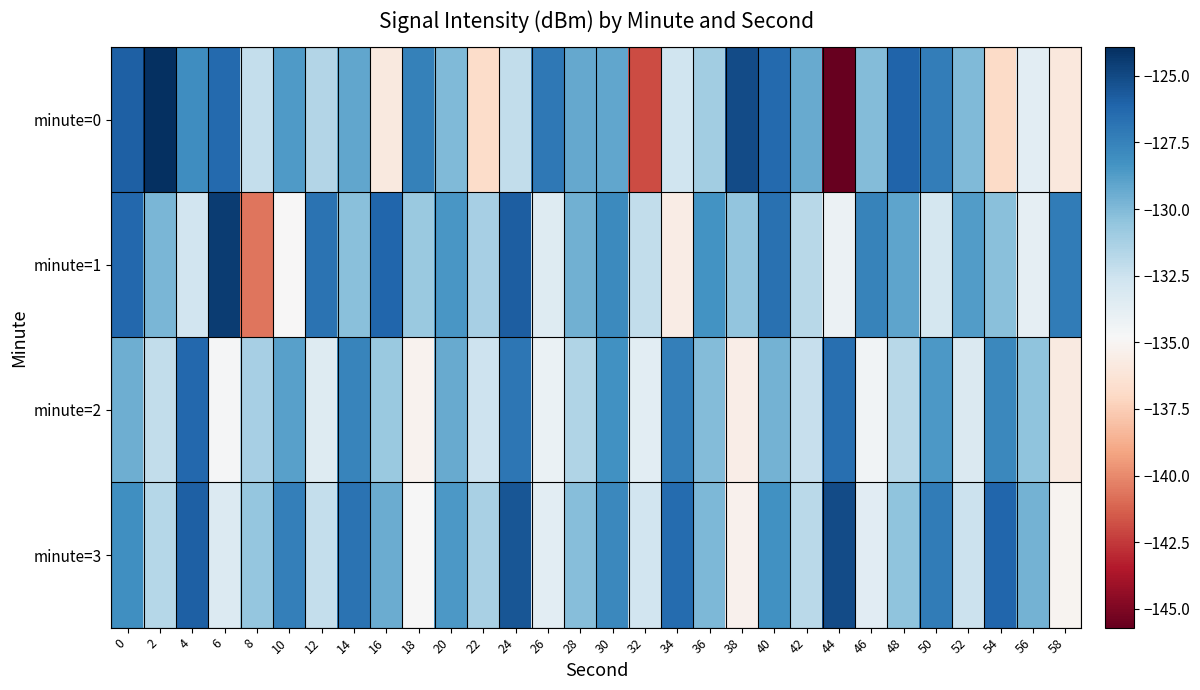

Reading left to right, what are all the values shown in this chart?

minute=0: 0=-125.9	2=-123.9	4=-128.1	6=-126.3	8=-132.2	10=-128.6	12=-131.6	14=-129.1	16=-135.9	18=-127.5	20=-130.0	22=-136.8	24=-132.2	26=-127.0	28=-129.2	30=-129.2	32=-141.9	34=-132.7	36=-131.0	38=-125.1	40=-126.3	42=-129.3	44=-145.7	46=-130.1	48=-126.1	50=-127.3	52=-130.0	54=-136.9	56=-133.7	58=-135.9
minute=1: 0=-126.2	2=-129.8	4=-132.8	6=-124.4	8=-140.7	10=-134.8	12=-126.8	14=-130.3	16=-126.2	18=-130.8	20=-128.5	22=-131.2	24=-125.8	26=-133.4	28=-129.6	30=-127.9	32=-132.1	34=-135.6	36=-128.3	38=-130.5	40=-126.7	42=-131.8	44=-134.2	46=-127.5	48=-129.1	50=-132.9	52=-128.7	54=-130.3	56=-133.8	58=-127.2
minute=2: 0=-129.5	2=-132.1	4=-126.3	6=-134.7	8=-131.2	10=-128.9	12=-133.4	14=-127.6	16=-130.8	18=-135.2	20=-129.3	22=-132.6	24=-126.9	26=-134.1	28=-131.5	30=-128.2	32=-133.7	34=-127.4	36=-130.1	38=-135.5	40=-129.7	42=-132.3	44=-126.6	46=-134.4	48=-131.8	50=-128.6	52=-133.2	54=-127.8	56=-130.4	58=-135.8
minute=3: 0=-128.1	2=-131.7	4=-125.9	6=-133.3	8=-130.6	10=-127.4	12=-132.2	14=-126.8	16=-129.4	18=-134.8	20=-128.6	22=-131.3	24=-125.5	26=-133.7	28=-130.2	30=-127.8	32=-132.7	34=-126.4	36=-129.9	38=-135.3	40=-128.2	42=-131.9	44=-125.1	46=-133.6	48=-130.4	50=-127.2	52=-132.5	54=-126.2	56=-129.7	58=-135.1